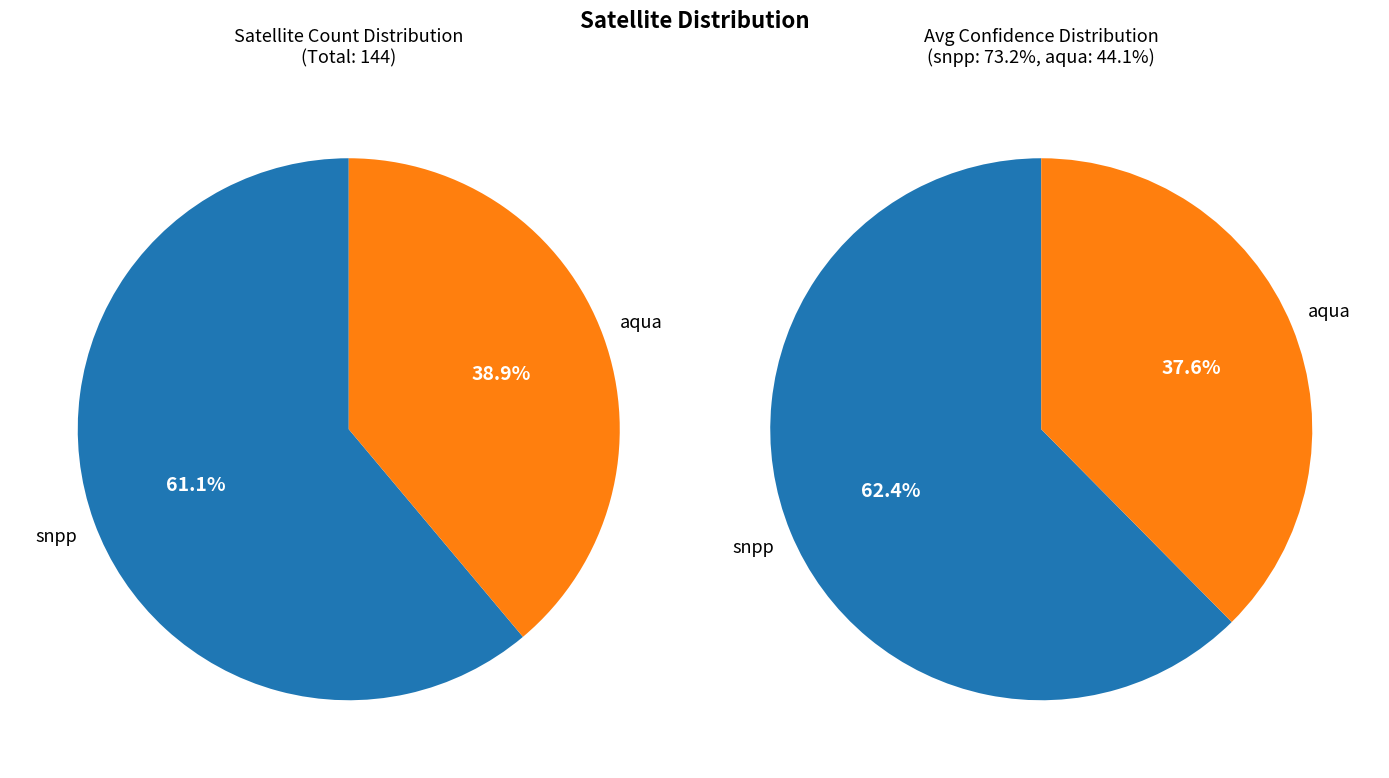

What is the change in value from snpp to aqua?

-32